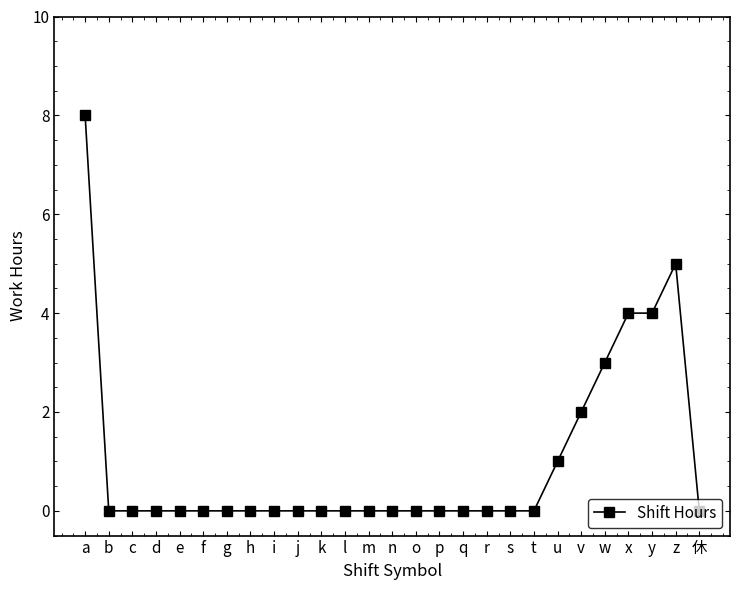

How many series are shown in this chart?

1